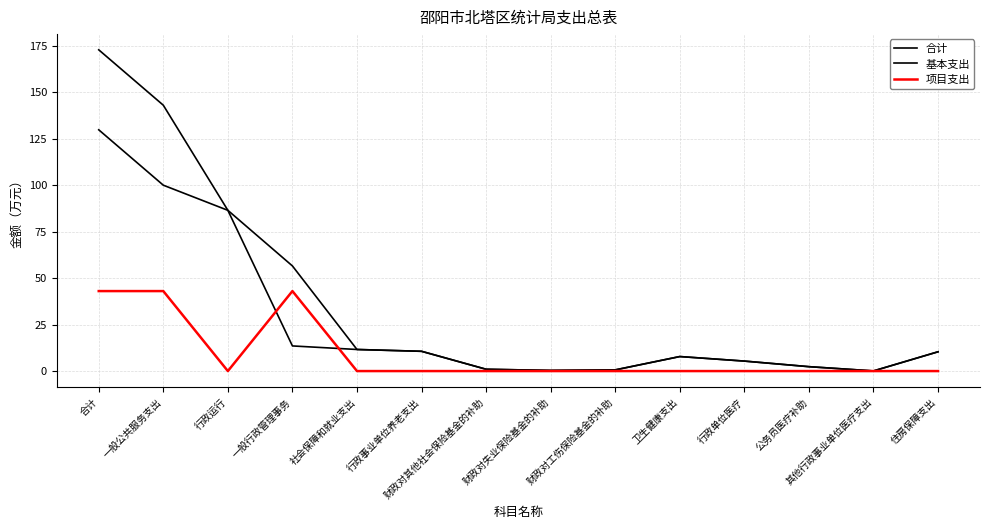

Reading left to right, transcribe all the data shown in this chart.

合计: 合计=172.7	一般公共服务支出=142.9	行政运行=86.4	一般行政管理事务=56.5	社会保障和就业支出=11.6	行政事业单位养老支出=10.6	财政对其他社会保险基金的补助=1.0	财政对失业保险基金的补助=0.3	财政对工伤保险基金的补助=0.6	卫生健康支出=7.8	行政单位医疗=5.4	公务员医疗补助=2.4	其他行政事业单位医疗支出=0.1	住房保障支出=10.4
基本支出: 合计=129.7	一般公共服务支出=99.9	行政运行=86.4	一般行政管理事务=13.5	社会保障和就业支出=11.6	行政事业单位养老支出=10.6	财政对其他社会保险基金的补助=1.0	财政对失业保险基金的补助=0.3	财政对工伤保险基金的补助=0.6	卫生健康支出=7.8	行政单位医疗=5.4	公务员医疗补助=2.4	其他行政事业单位医疗支出=0.1	住房保障支出=10.4
项目支出: 合计=43.0	一般公共服务支出=43.0	行政运行=0.0	一般行政管理事务=43.0	社会保障和就业支出=0.0	行政事业单位养老支出=0.0	财政对其他社会保险基金的补助=0.0	财政对失业保险基金的补助=0.0	财政对工伤保险基金的补助=0.0	卫生健康支出=0.0	行政单位医疗=0.0	公务员医疗补助=0.0	其他行政事业单位医疗支出=0.0	住房保障支出=0.0